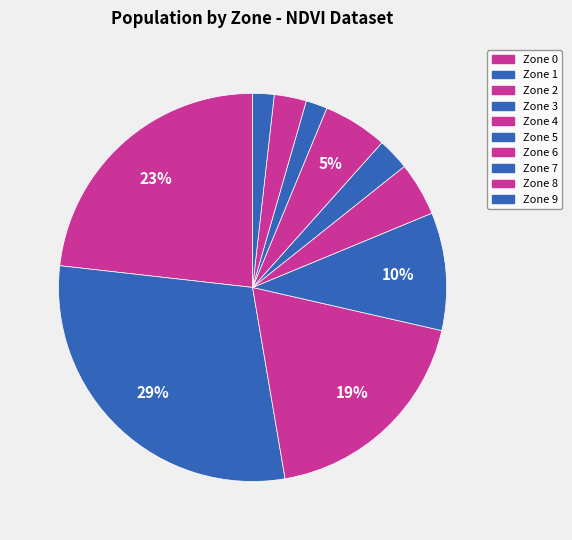

How many segments does this pie chart have?

10